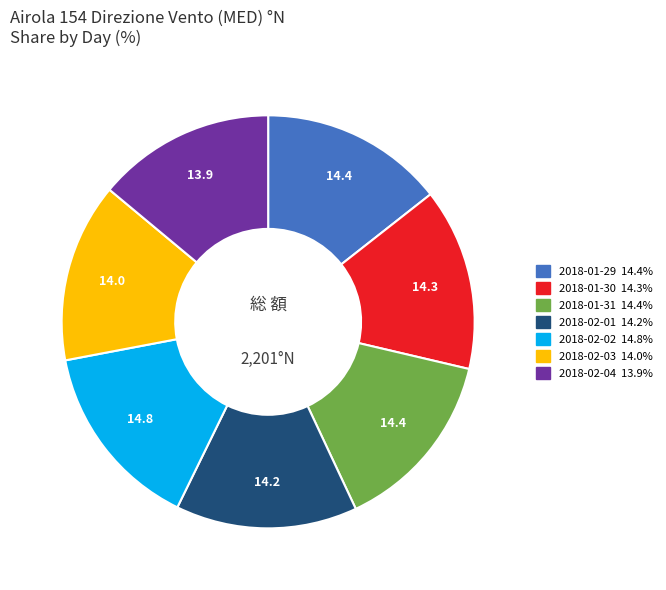

Which has a higher value, 2018-02-03 or 2018-02-02?

2018-02-02